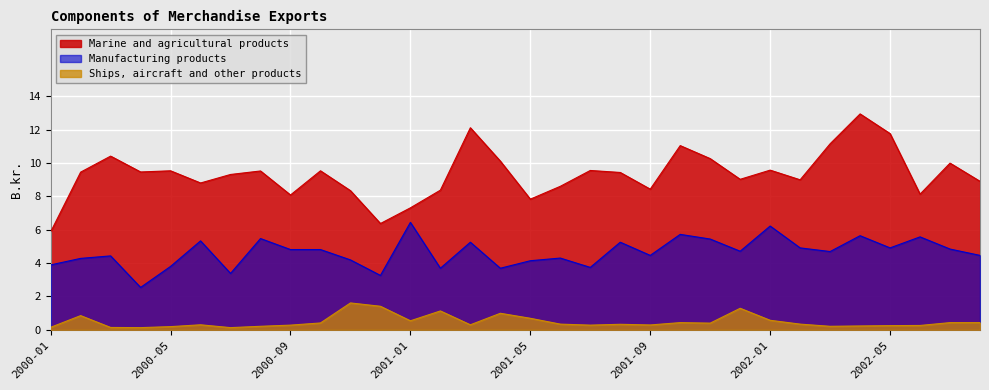

Does the chart display data point markers on the line(s)?

No